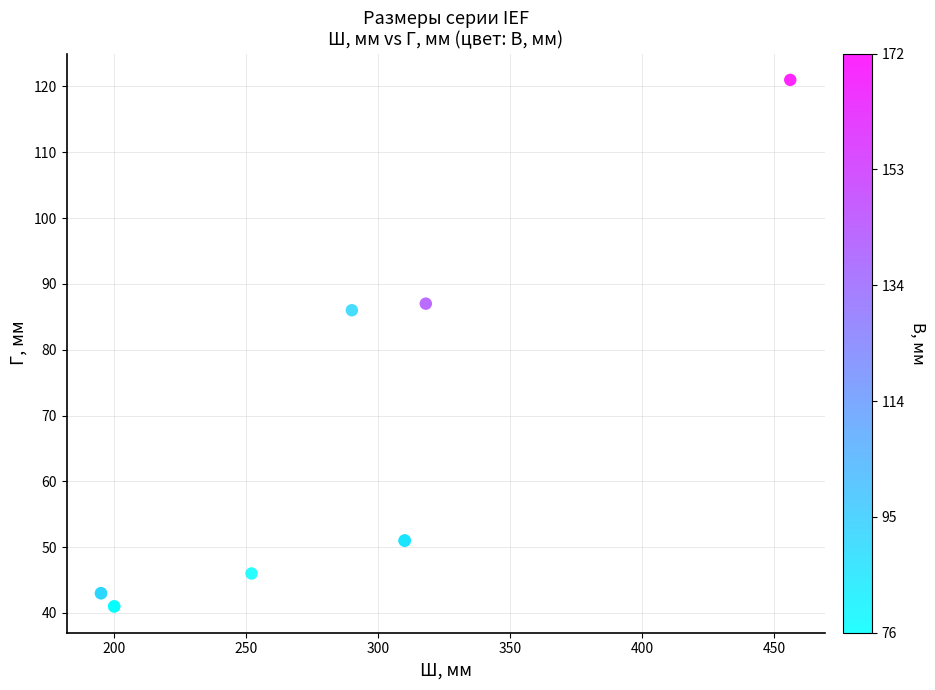

What Y value in the scatter plot is closest to 81?

86